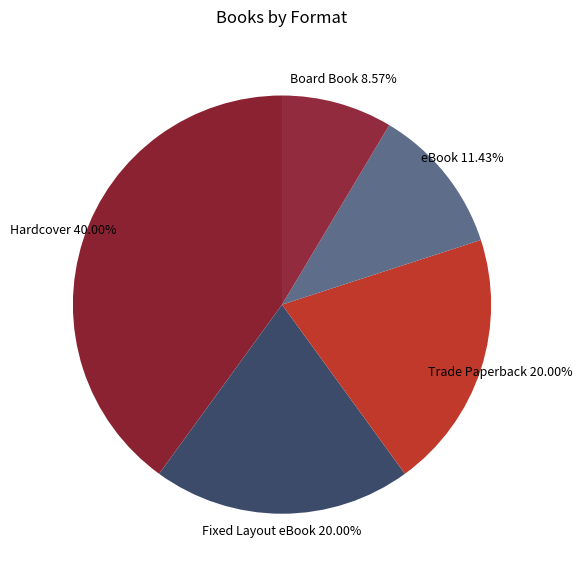

Count the number of slices in the pie.

5